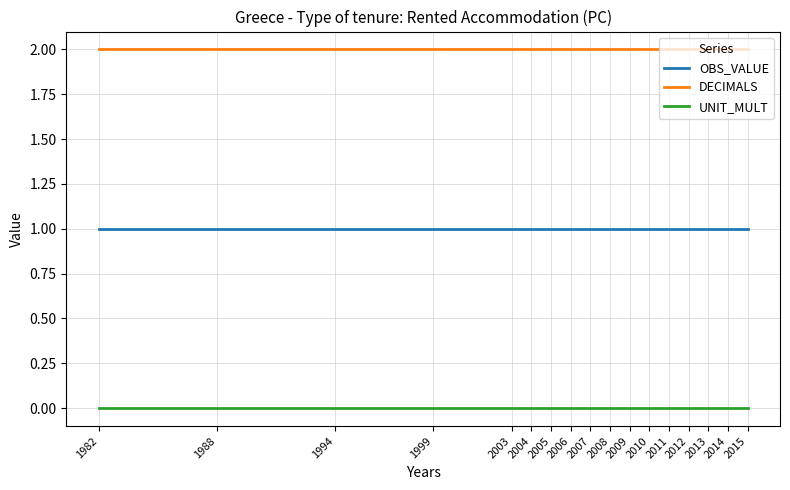

What are all the series names shown in the legend?

OBS_VALUE, DECIMALS, UNIT_MULT